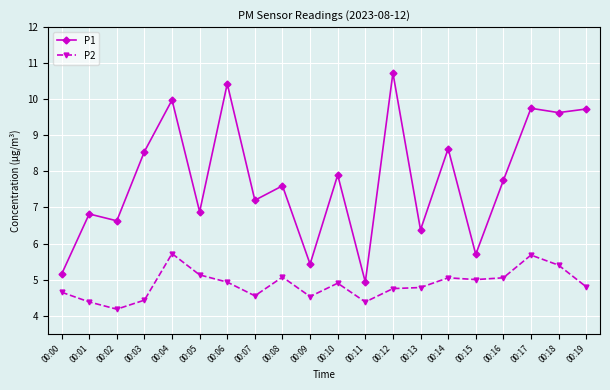

At which label is P2 closest to 4?

00:02